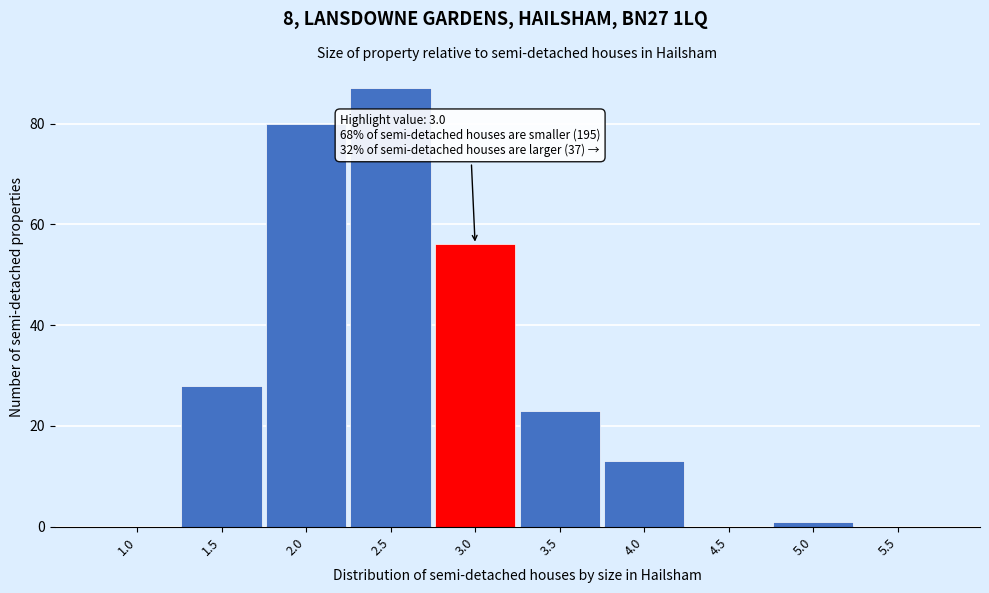

Reading right to left, extract all data points from this chart.

5.5=0	5.0=1	4.5=0	4.0=13	3.5=23	3.0=56	2.5=87	2.0=80	1.5=28	1.0=0